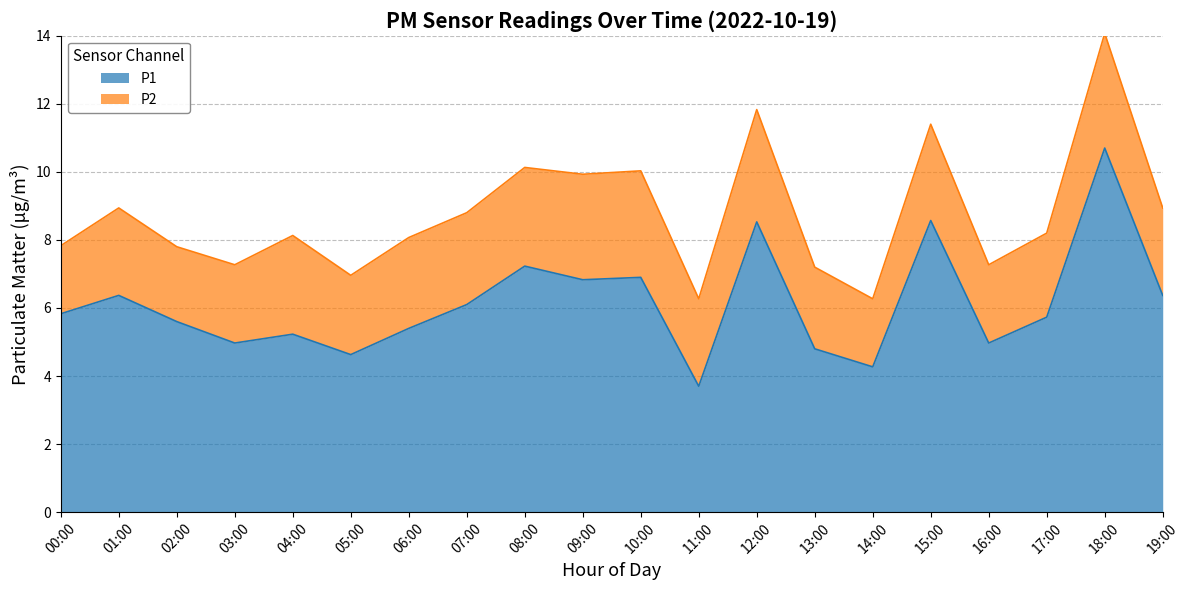

What is the label of the 11th point from the right?

09:00